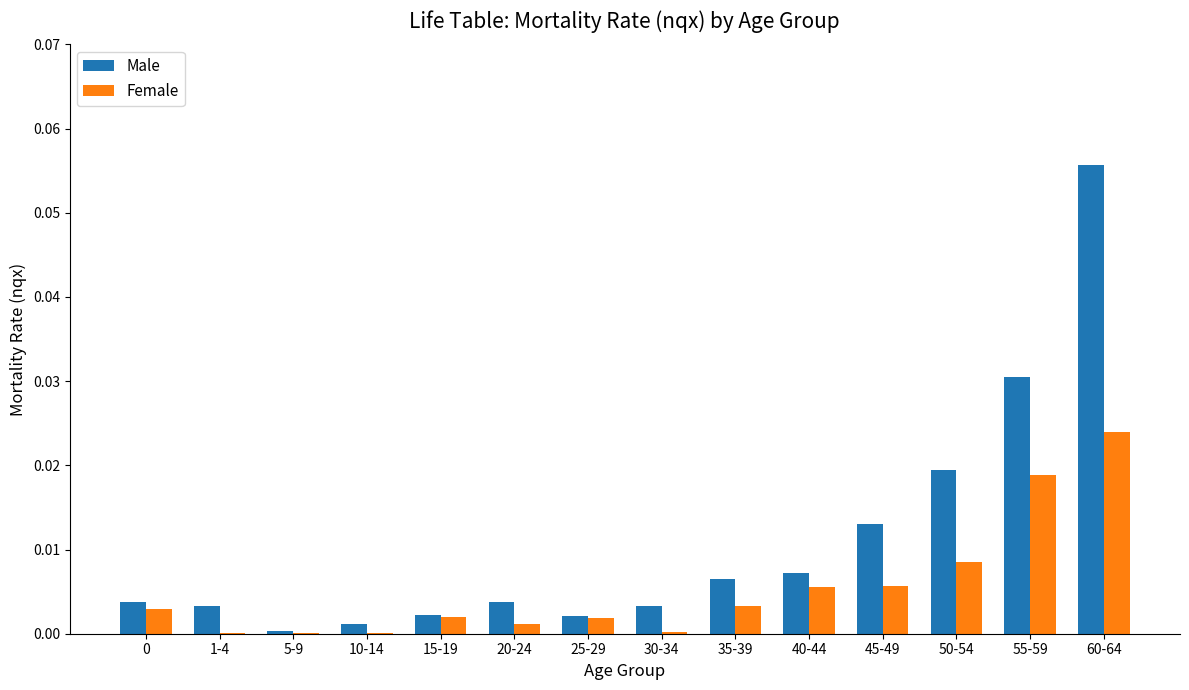

At which category is the sum across all series the highest?

60-64